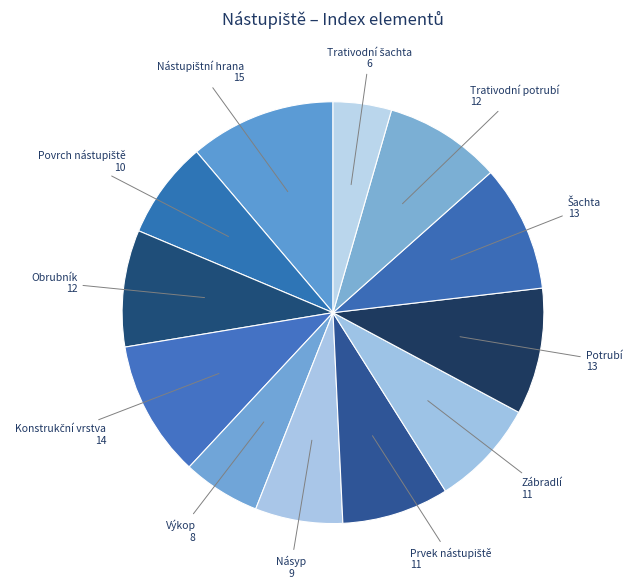

Is it true that Násyp is 19% of the pie?

False